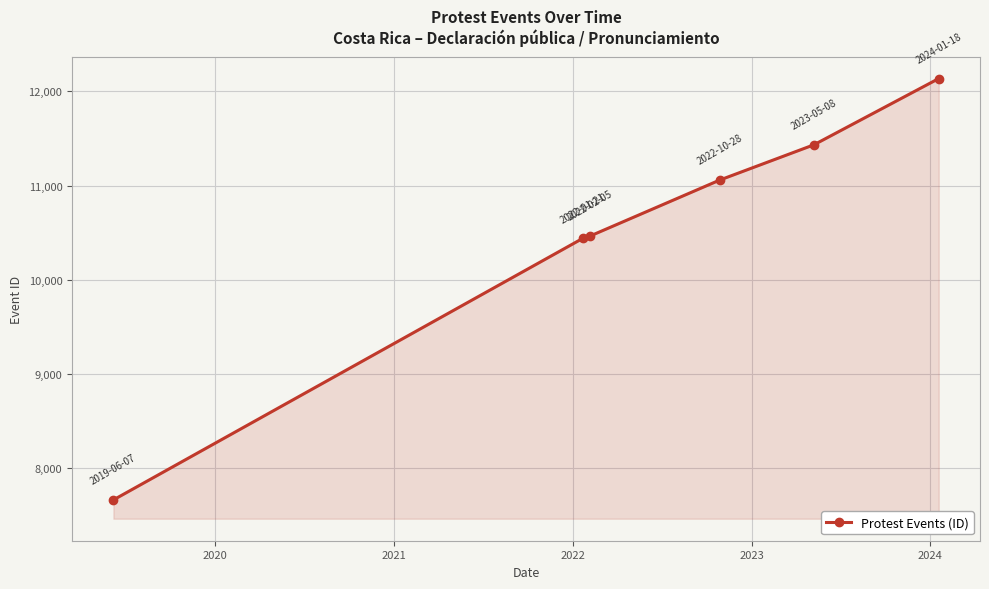

What is the difference between the second highest and second lowest values?

994